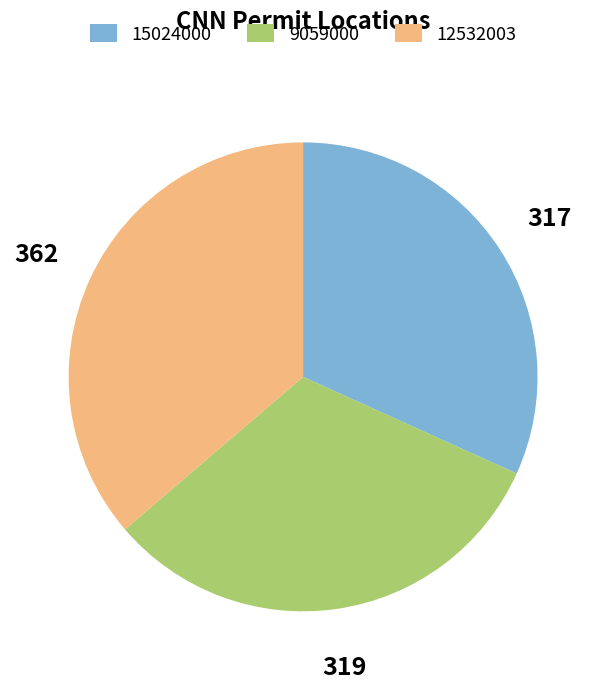

Is there a majority slice in this chart?

No